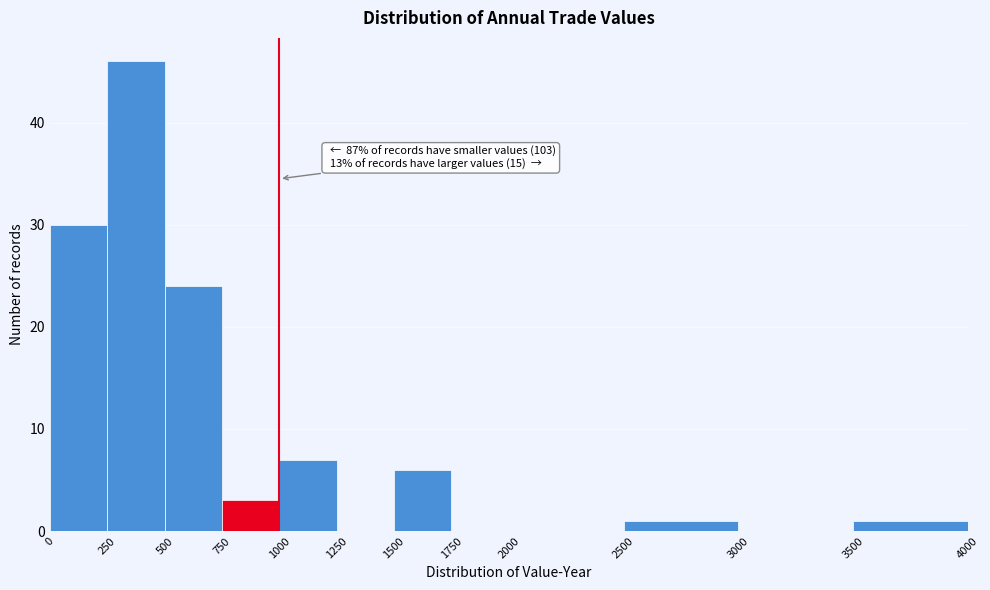

Over which range of the x-axis is the bar tallest?

250 to 500